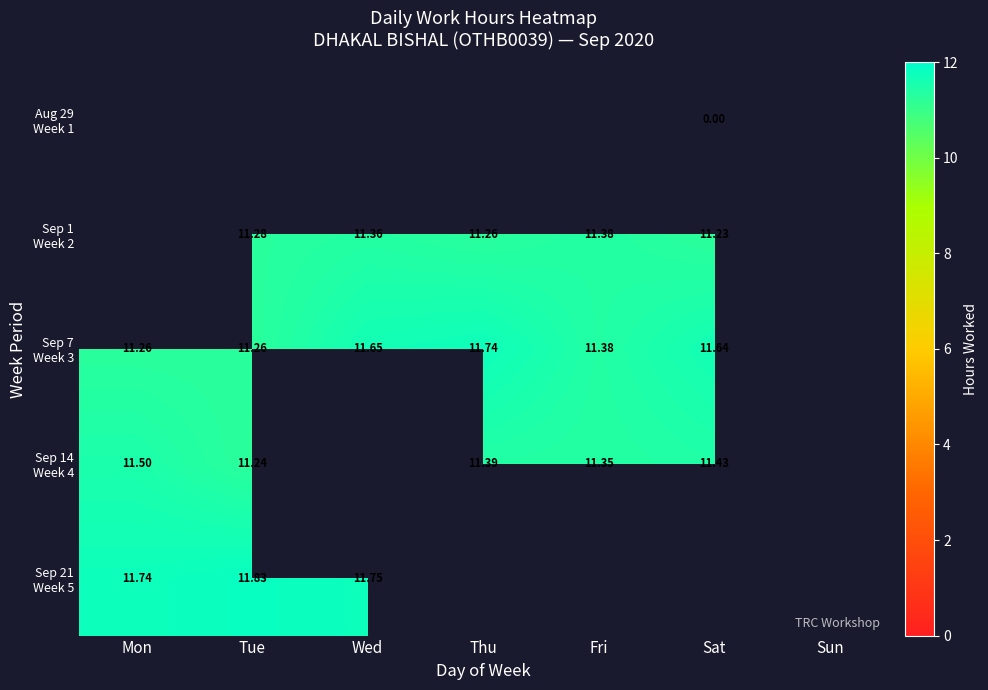

The value of Sep 7 Week 3 at Tue is 5.5. True or false?

False